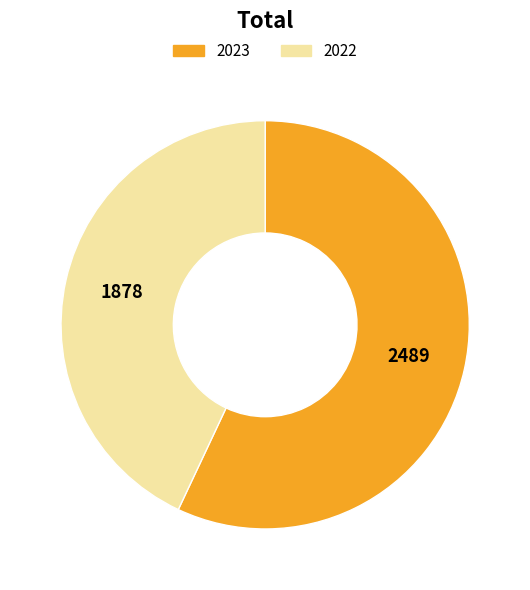

Does 2023 represent more than half of the total?

Yes